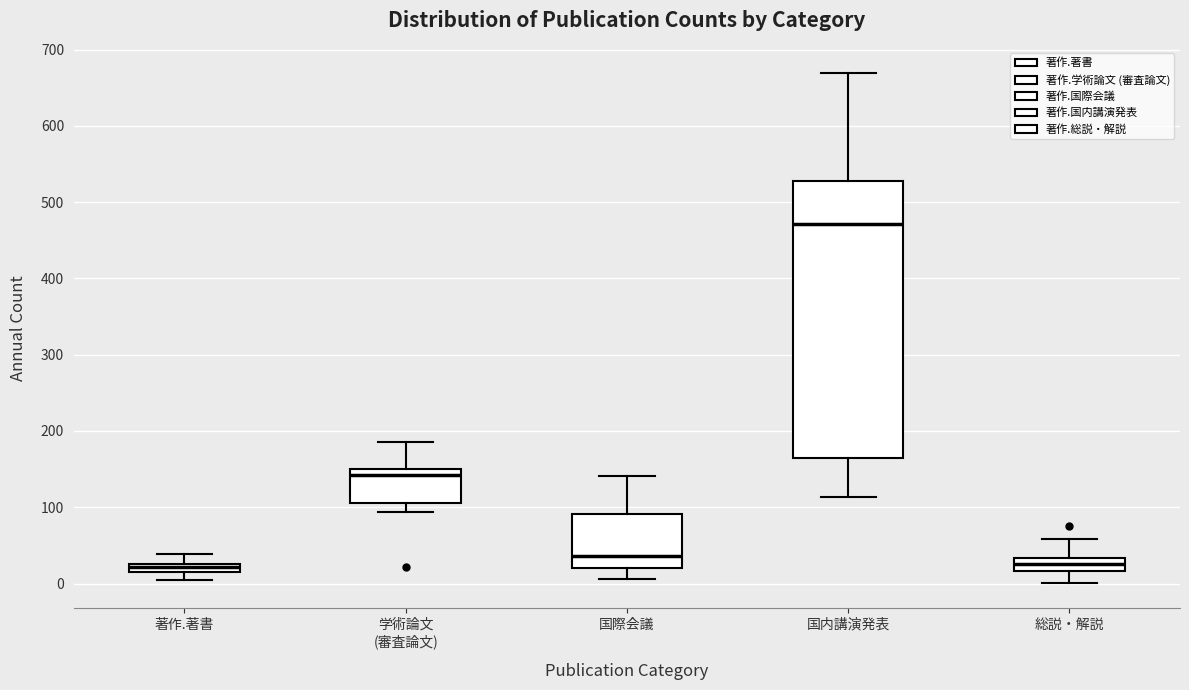

Comparing the boxes themselves (not the whiskers), which one is the tallest?

国内講演発表